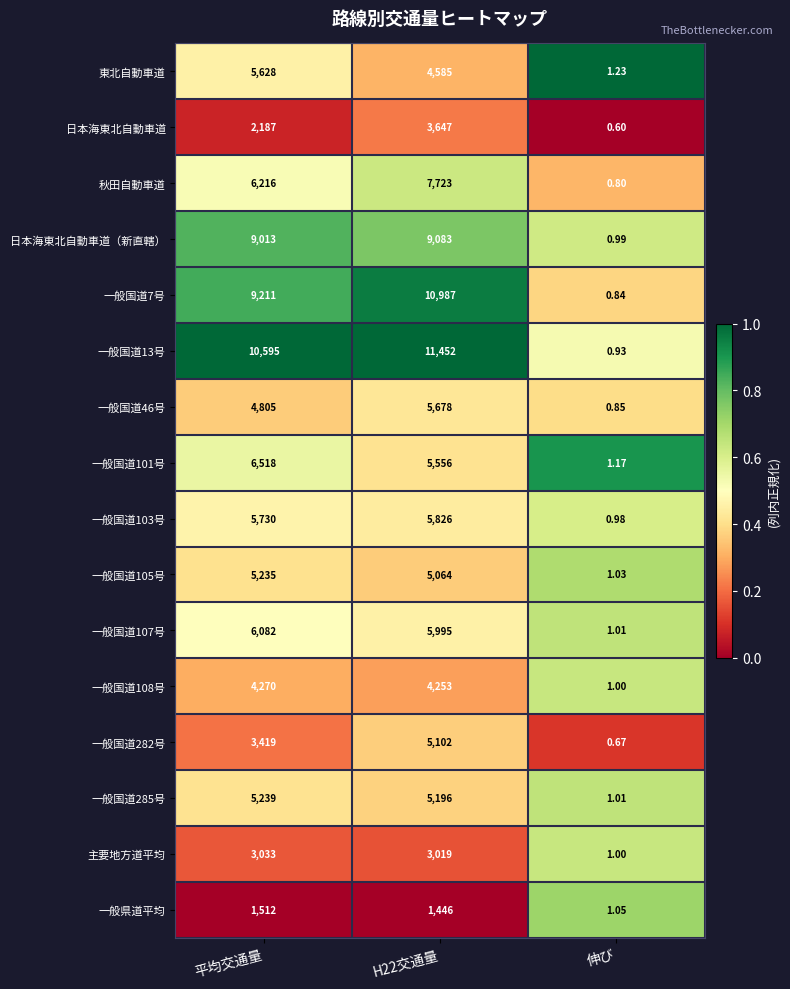

Which category has the lowest value across all series?

伸び